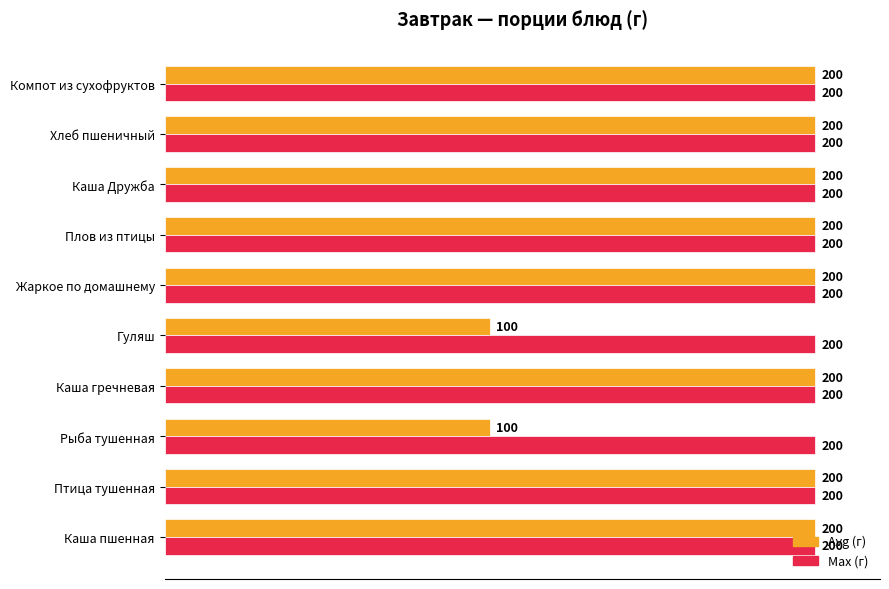

What is the greatest value displayed?

200